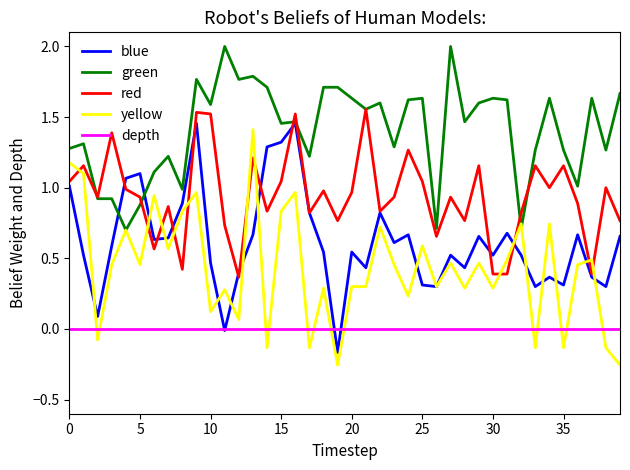

At how many categories does at least one series exceed 0?

40